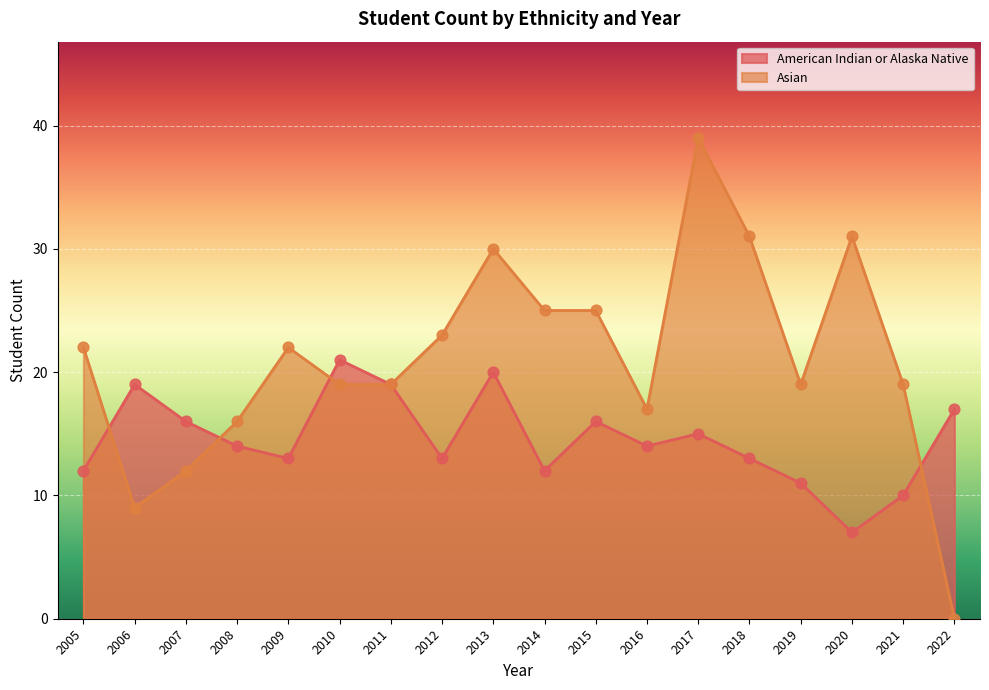

Which series has the largest total across all categories?

Asian